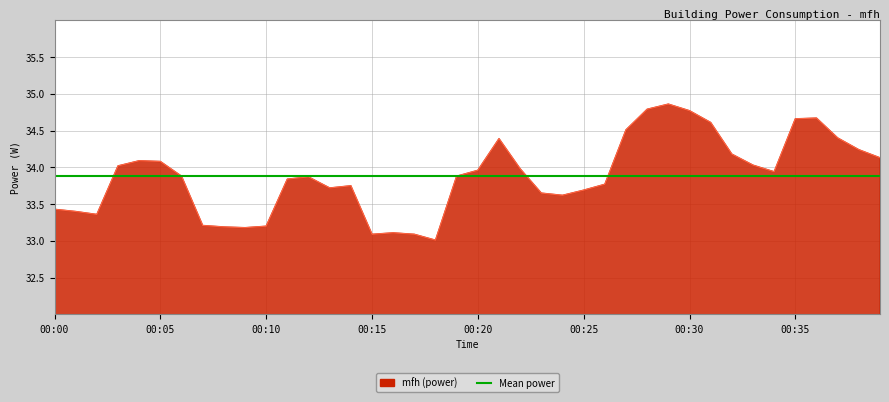

At which category does the data reach its first local valley?

00:02